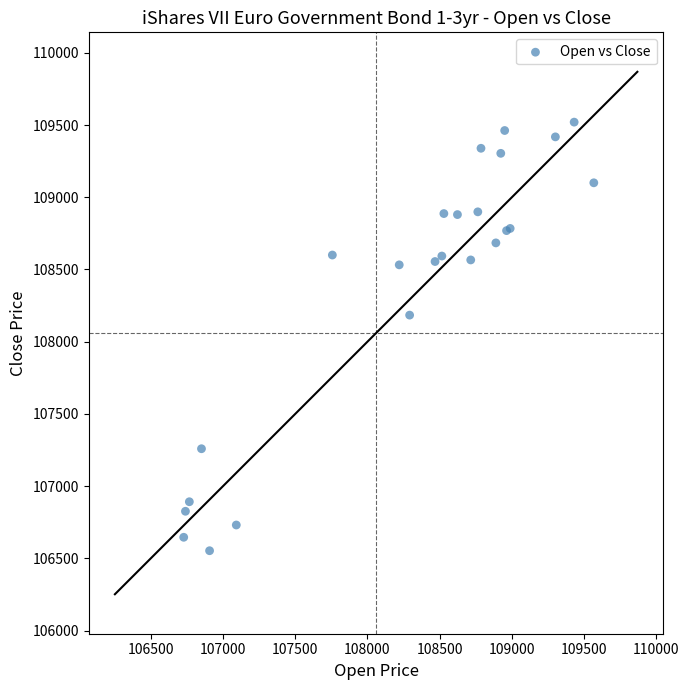

What Y value in the scatter plot is closest to 108036?

108184